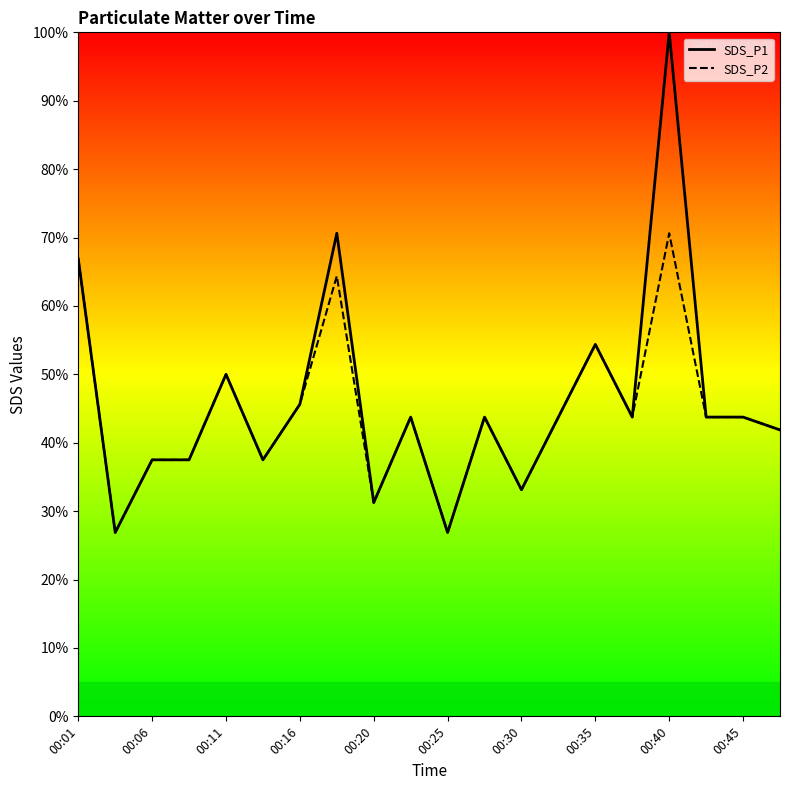

List the series in order of their peak value, highest first.

SDS_P1, SDS_P2